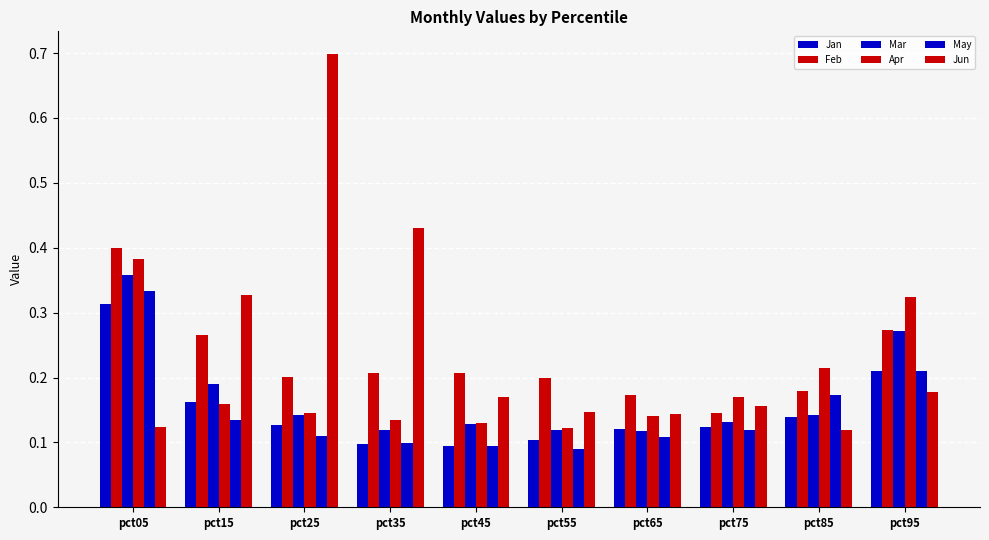

True or false: Apr has a value of 0.1 at pct35.

True